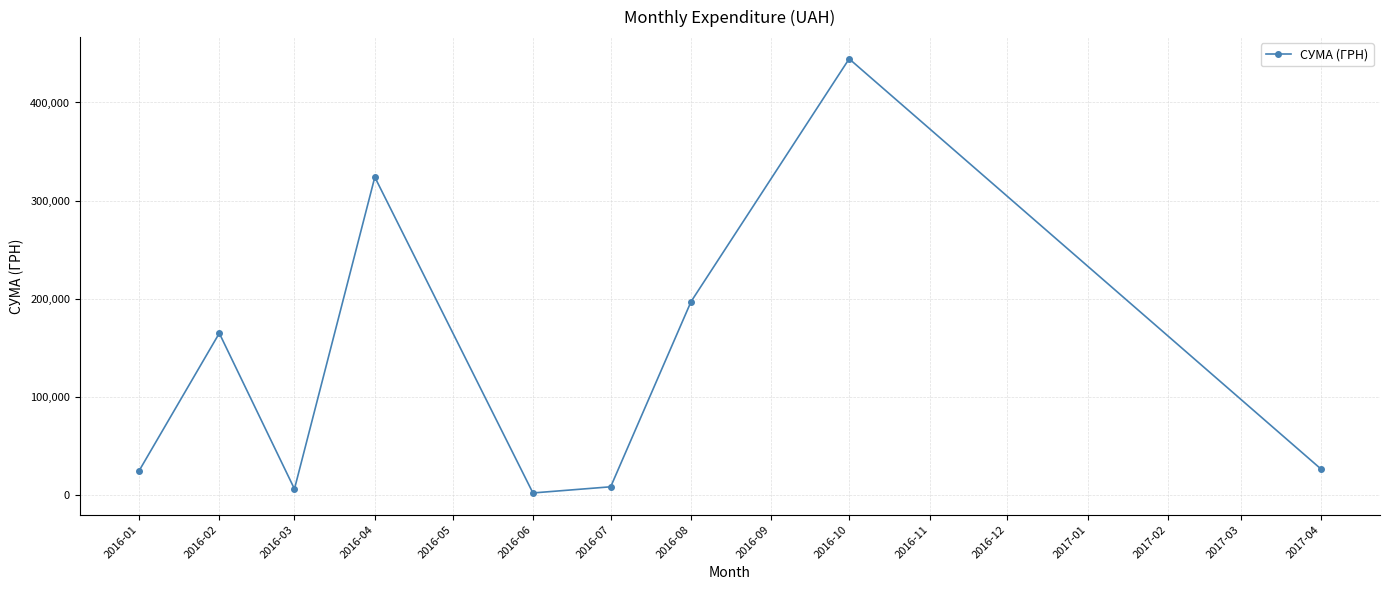

What is the average value?

133170.7